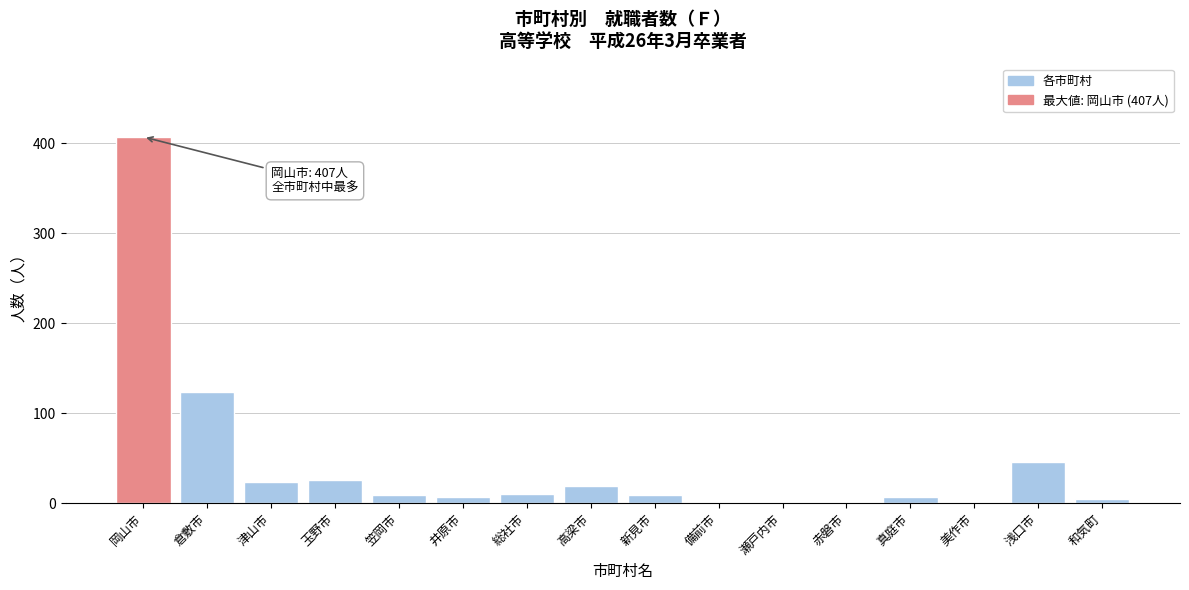

What is the change in value from 高梁市 to 瀬戸内市?

-19